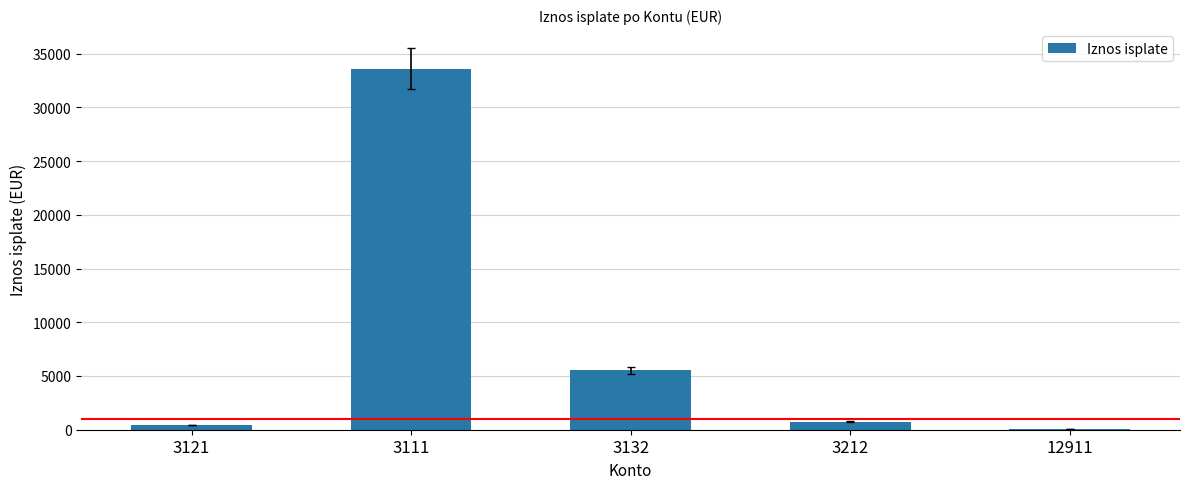

What is the greatest value displayed?

33605.7